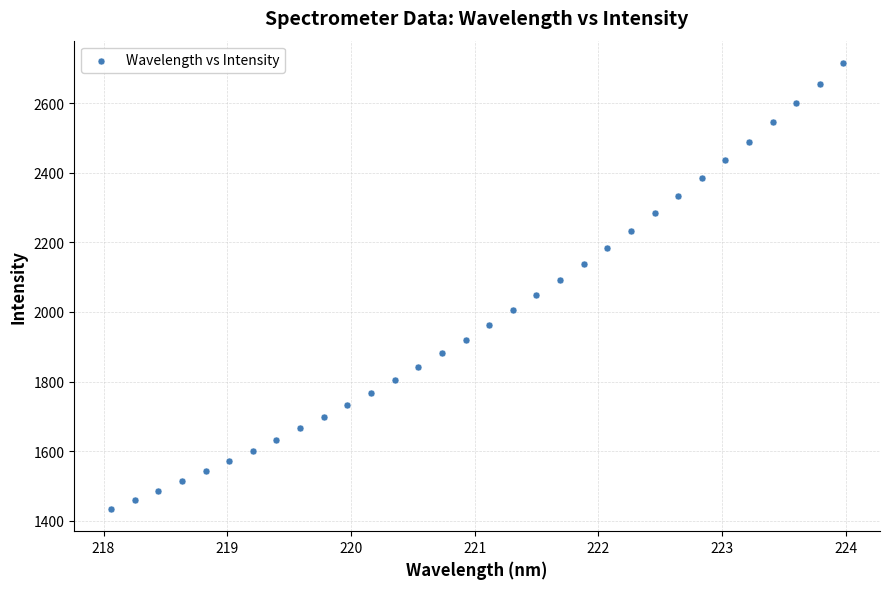

What is the range of X values (max minus min)?

5.9